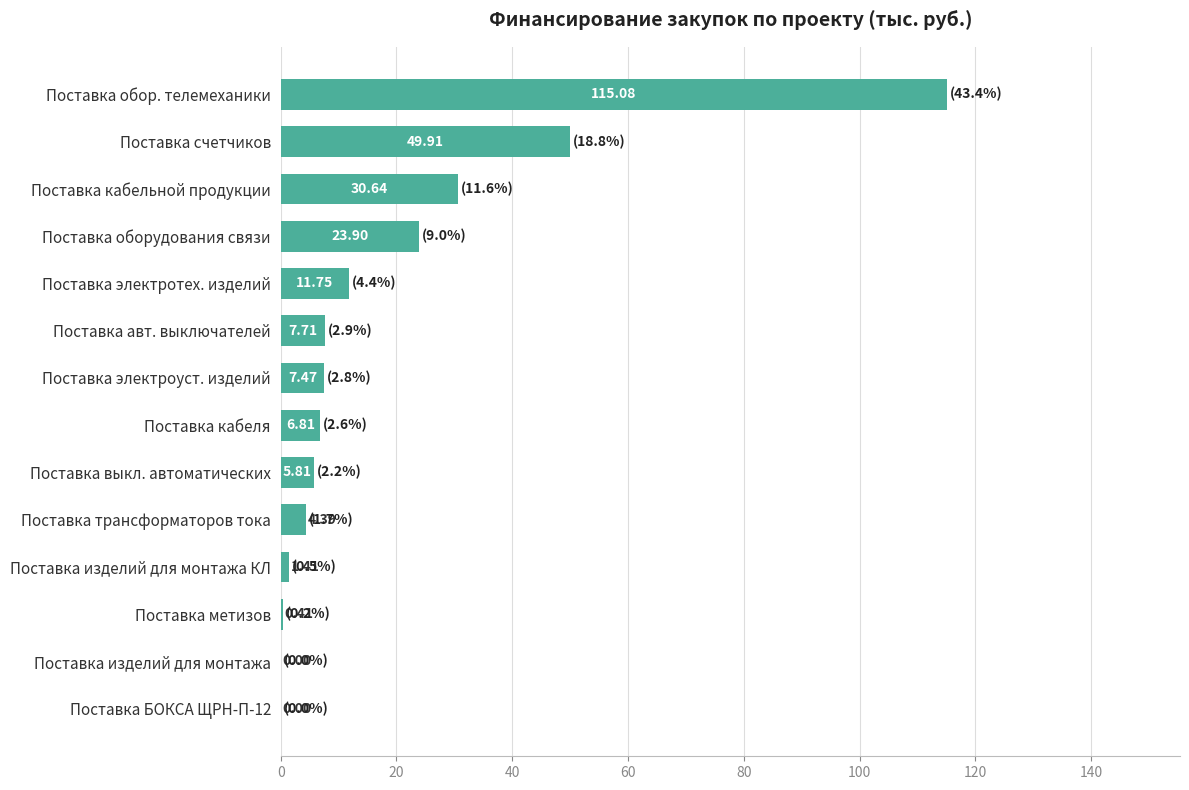

What is the change in value from Поставка авт. выключателей to Поставка обор. телемеханики?

+107.4